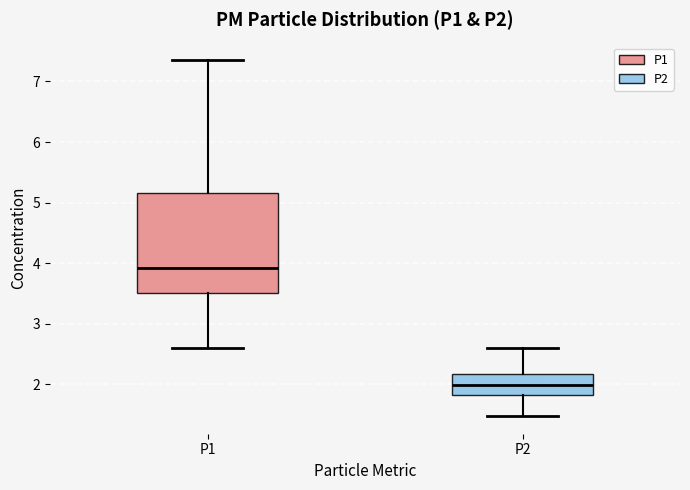

Which box has the lowest median line?

P2